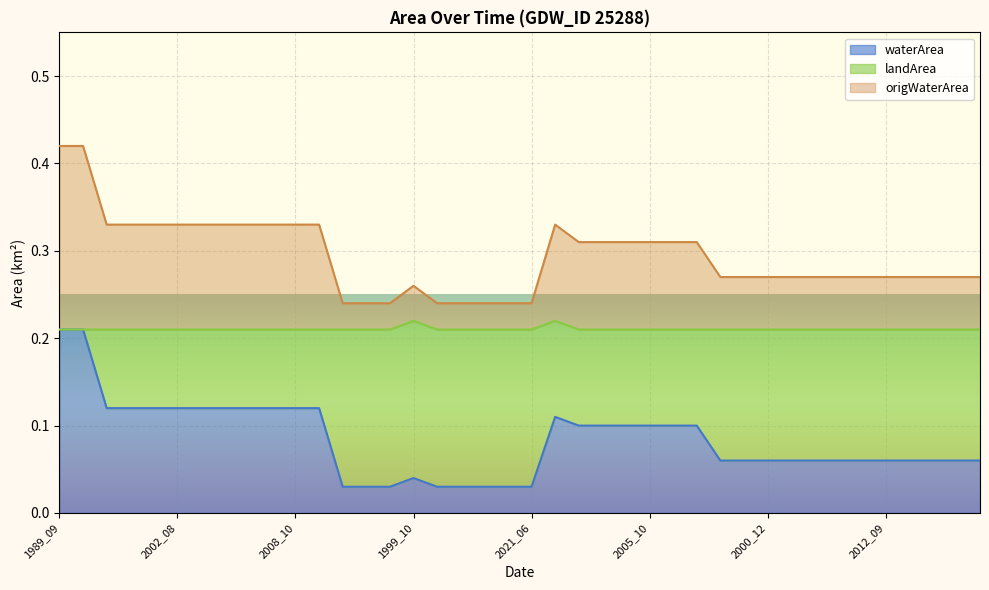

True or false: landArea and waterArea intersect in this chart.

False